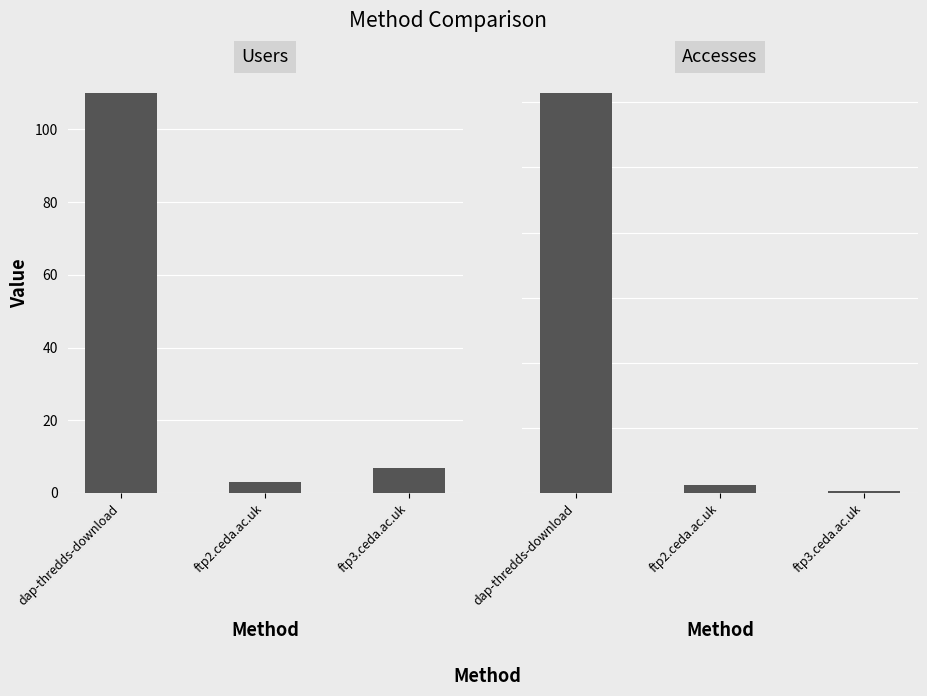

How many categories are shown in the chart?

3